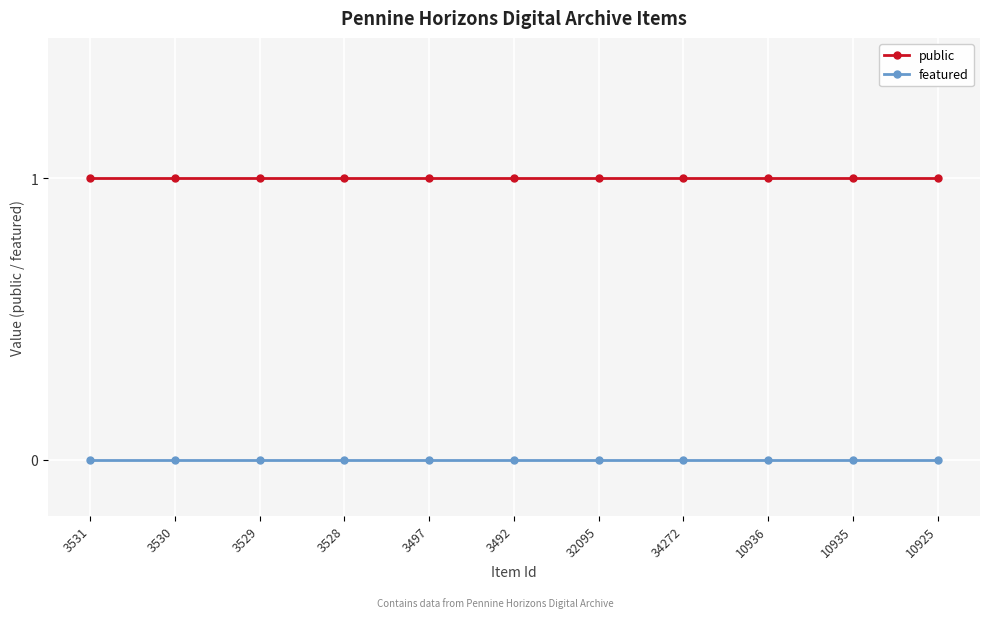

What is the total value across all series at 32095?

1